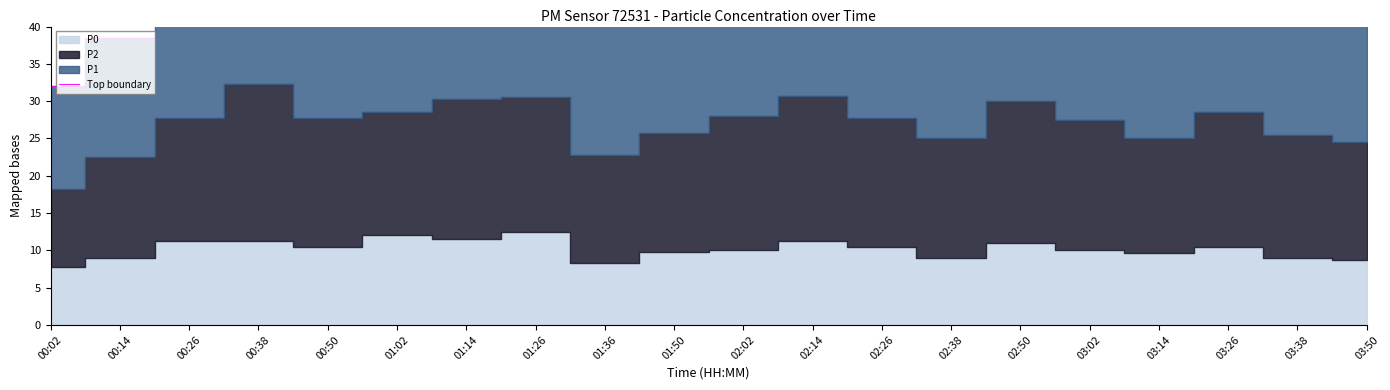

Rank the categories by value from highest to lowest.

00:38, 01:14, 02:14, 02:50, 01:26, 01:02, 02:02, 03:26, 02:26, 03:02, 00:26, 00:50, 03:38, 01:50, 02:38, 03:14, 03:50, 01:36, 00:14, 00:02